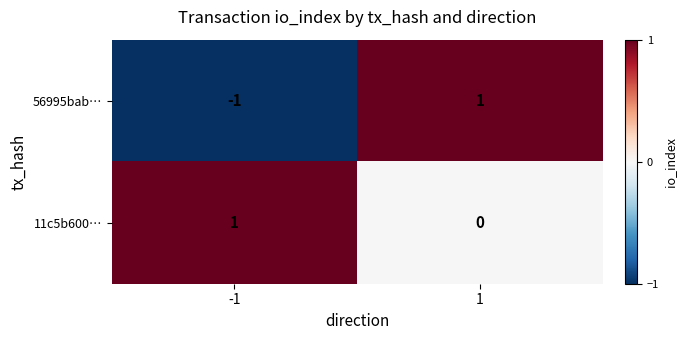

Reading left to right, list all the values displayed in this chart.

56995bab…: -1	1
11c5b600…: 1	0